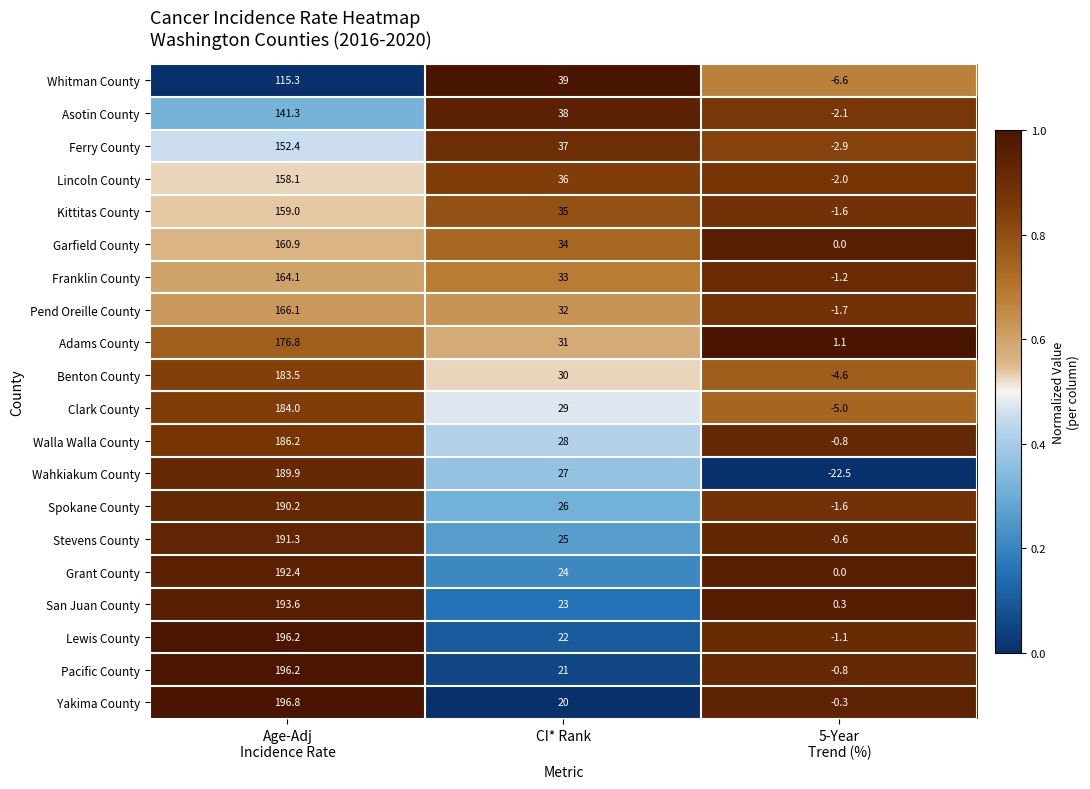

The value of Kittitas County at CI* Rank is 12.3. True or false?

False